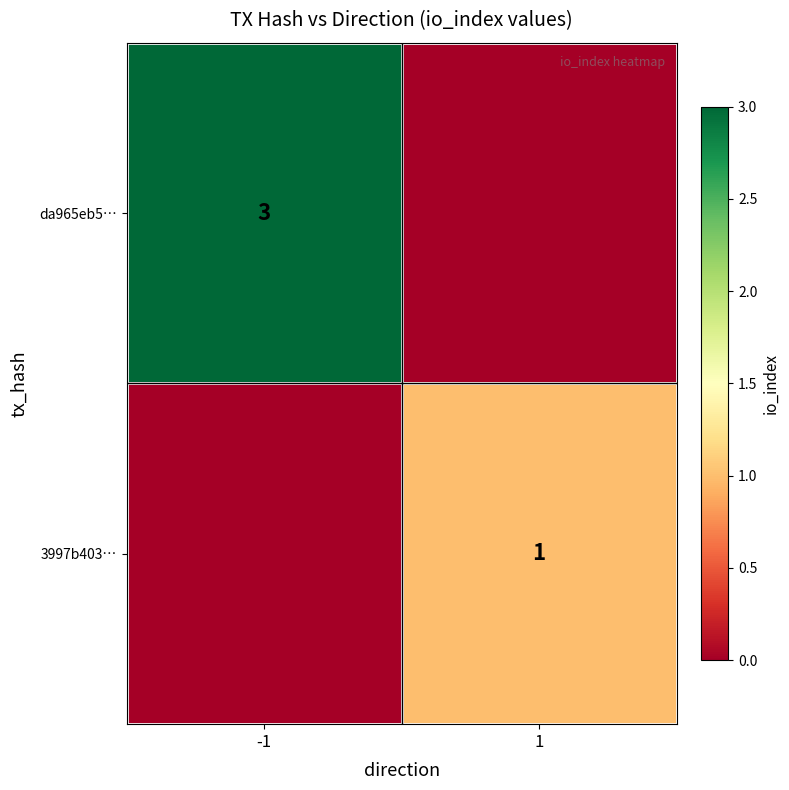

The value of da965eb5… at -1 is 3. True or false?

True